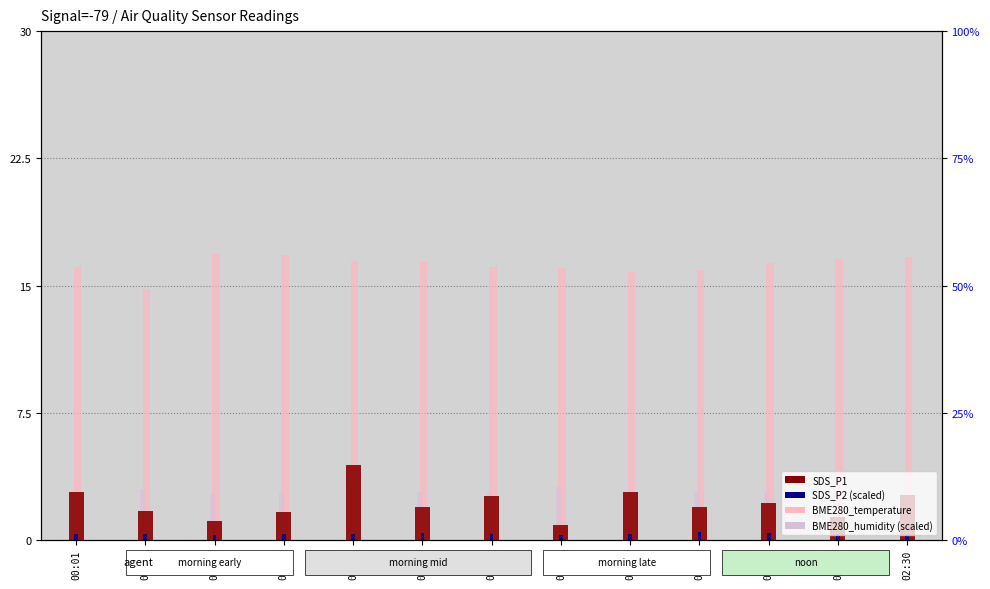

Reading right to left, extract all data points from this chart.

SDS_P1: 2.6	1.3	2.2	1.9	2.8	0.9	2.6	1.9	4.4	1.6	1.1	1.7	2.8
BME280_temperature: 16.7	16.6	16.4	15.9	15.8	16.1	16.1	16.4	16.4	16.8	16.8	14.8	16.1
SDS_P2 (scaled): 0.3	0.3	0.4	0.4	0.4	0.3	0.4	0.4	0.3	0.3	0.3	0.3	0.4
BME280_humidity (scaled): 2.8	2.8	2.8	2.8	2.8	3.1	2.8	2.8	2.8	2.8	2.8	3.0	2.8